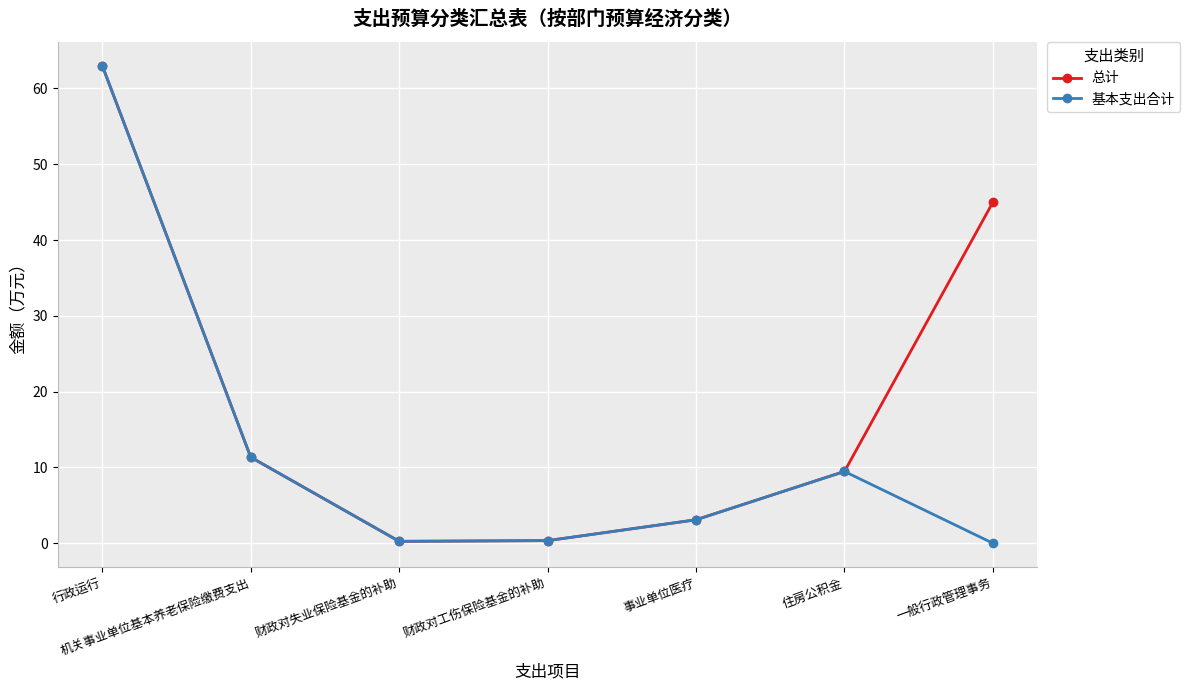

Rank the series by their average value, from lowest to highest.

基本支出合计, 总计